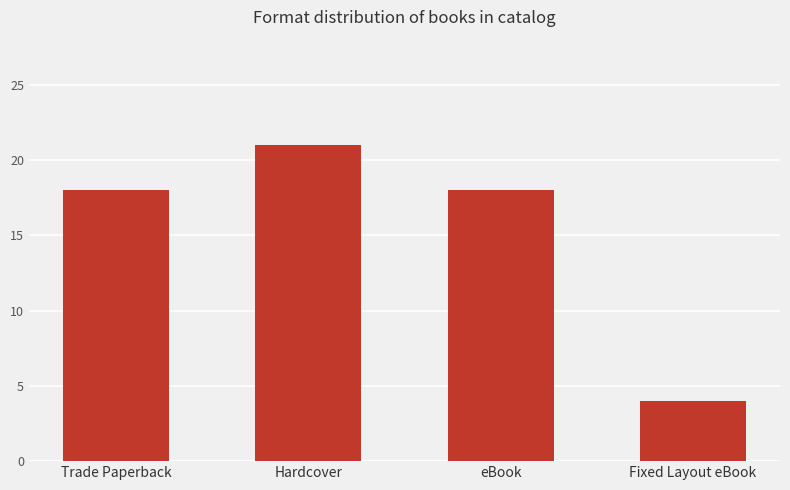

Approximately how many times larger is the value at Hardcover compared to Fixed Layout eBook?

5.2